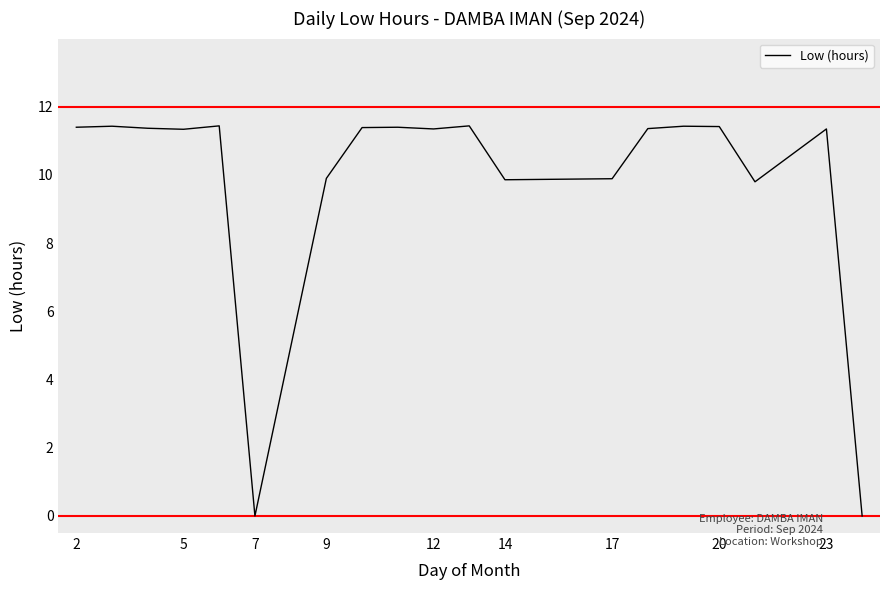

What is the greatest value displayed?

11.4